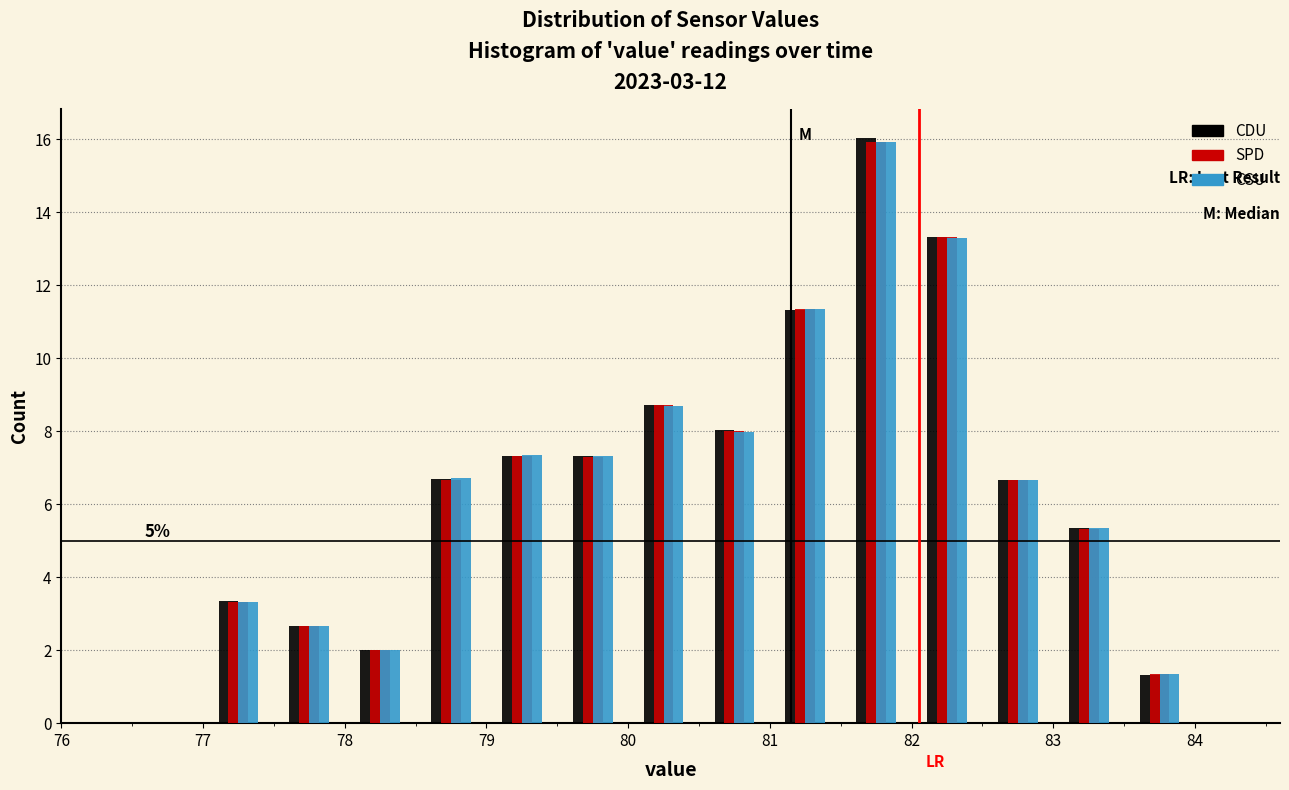

In the CDU series, which range on the x-axis has the tallest bar?

81.5 to 82.0